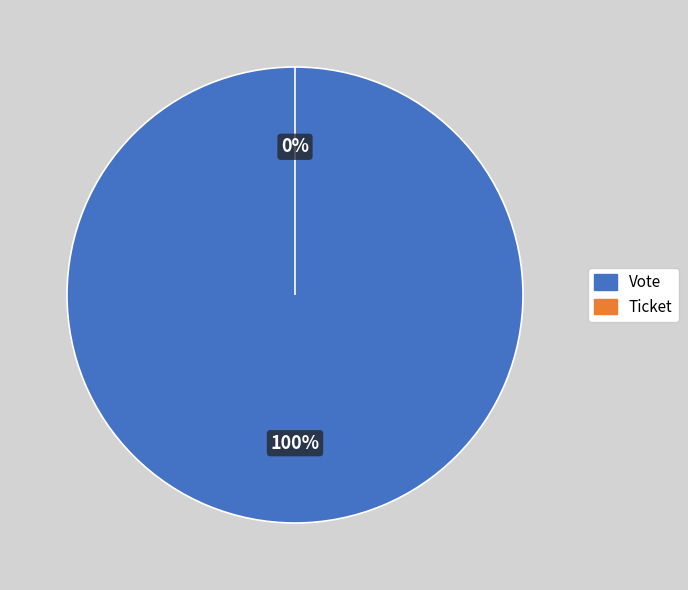

To the nearest percent, what percentage of the pie is Vote?

100%